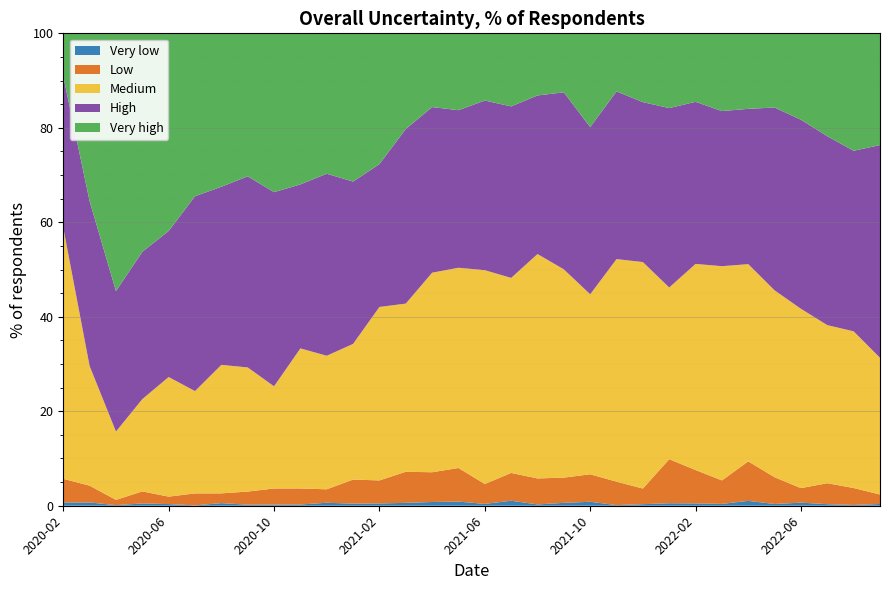

Reading left to right, extract all data points from this chart.

Very low: 2020-02=0.7	2020-03=0.7	2020-04=0.1	2020-05=0.5	2020-06=0.3	2020-07=0.1	2020-08=0.6	2020-09=0.2	2020-10=0.2	2020-11=0.3	2020-12=0.6	2021-01=0.4	2021-02=0.5	2021-03=0.6	2021-04=0.8	2021-05=0.9	2021-06=0.4	2021-07=1.1	2021-08=0.3	2021-09=0.6	2021-10=0.8	2021-11=0.1	2021-12=0.3	2022-01=0.5	2022-02=0.5	2022-03=0.4	2022-04=1.0	2022-05=0.4	2022-06=0.7	2022-07=0.3	2022-08=0.2	2022-09=0.4
Low: 2020-02=5.0	2020-03=3.6	2020-04=1.1	2020-05=2.5	2020-06=1.6	2020-07=2.5	2020-08=2.1	2020-09=2.8	2020-10=3.4	2020-11=3.4	2020-12=2.9	2021-01=5.1	2021-02=4.9	2021-03=6.6	2021-04=6.3	2021-05=7.1	2021-06=4.2	2021-07=5.9	2021-08=5.5	2021-09=5.3	2021-10=5.8	2021-11=5.0	2021-12=3.3	2022-01=9.3	2022-02=7.1	2022-03=5.0	2022-04=8.4	2022-05=5.7	2022-06=3.1	2022-07=4.4	2022-08=3.6	2022-09=2.0
Medium: 2020-02=53.2	2020-03=25.3	2020-04=14.5	2020-05=19.5	2020-06=25.3	2020-07=21.7	2020-08=27.2	2020-09=26.3	2020-10=21.6	2020-11=29.6	2020-12=28.3	2021-01=28.7	2021-02=36.7	2021-03=35.6	2021-04=42.2	2021-05=42.4	2021-06=45.3	2021-07=41.3	2021-08=47.5	2021-09=44.1	2021-10=38.1	2021-11=47.1	2021-12=47.9	2022-01=36.4	2022-02=43.6	2022-03=45.4	2022-04=41.8	2022-05=39.6	2022-06=38.0	2022-07=33.5	2022-08=33.2	2022-09=28.9
High: 2020-02=32.1	2020-03=34.9	2020-04=29.7	2020-05=31.2	2020-06=30.9	2020-07=41.2	2020-08=37.7	2020-09=40.5	2020-10=41.1	2020-11=34.7	2020-12=38.5	2021-01=34.4	2021-02=30.2	2021-03=37.0	2021-04=35.1	2021-05=33.4	2021-06=35.9	2021-07=36.3	2021-08=33.6	2021-09=37.5	2021-10=35.4	2021-11=35.5	2021-12=33.9	2022-01=38.0	2022-02=34.3	2022-03=32.8	2022-04=32.9	2022-05=38.7	2022-06=40.0	2022-07=40.0	2022-08=38.2	2022-09=45.0
Very high: 2020-02=9.1	2020-03=35.5	2020-04=54.5	2020-05=46.3	2020-06=41.8	2020-07=34.5	2020-08=32.5	2020-09=30.3	2020-10=33.6	2020-11=32.0	2020-12=29.7	2021-01=31.4	2021-02=27.7	2021-03=20.2	2021-04=15.6	2021-05=16.3	2021-06=14.2	2021-07=15.5	2021-08=13.2	2021-09=12.5	2021-10=19.9	2021-11=12.3	2021-12=14.6	2022-01=15.8	2022-02=14.5	2022-03=16.5	2022-04=16.0	2022-05=15.7	2022-06=18.3	2022-07=21.8	2022-08=24.9	2022-09=23.6